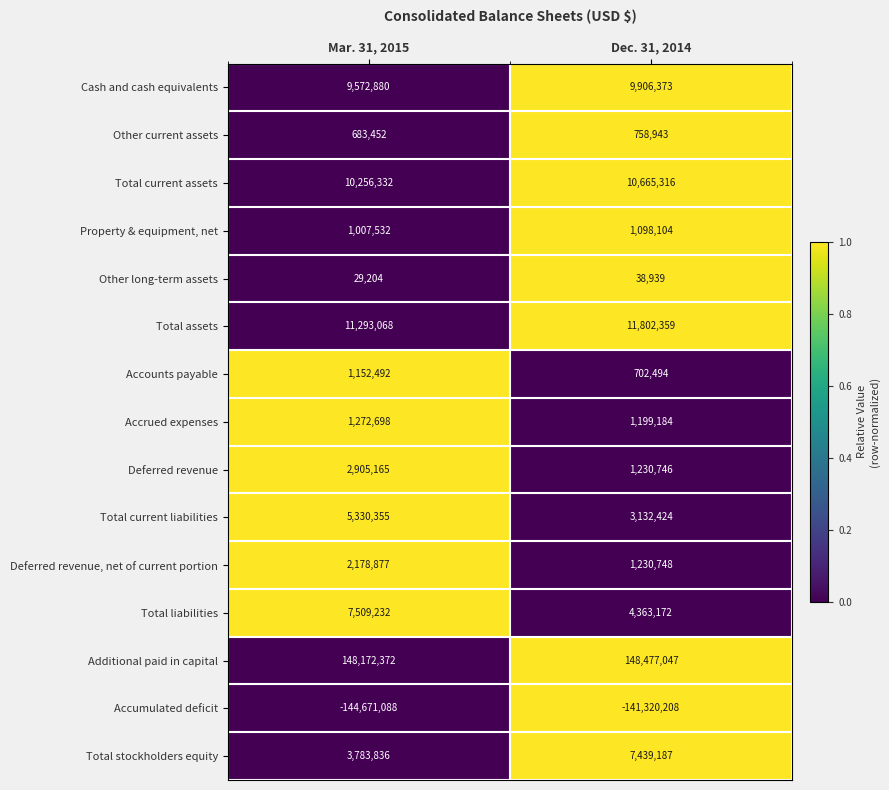

What is the highest value of the Additional paid in capital series?

148477047